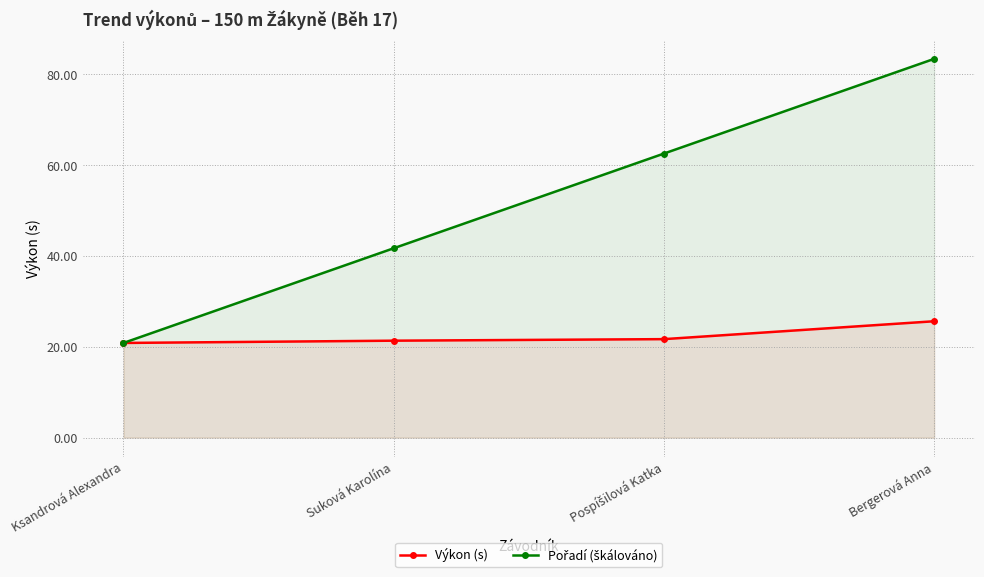

What is the difference between the Výkon (s) values at Bergerová Anna and Pospíšilová Katka?

3.9